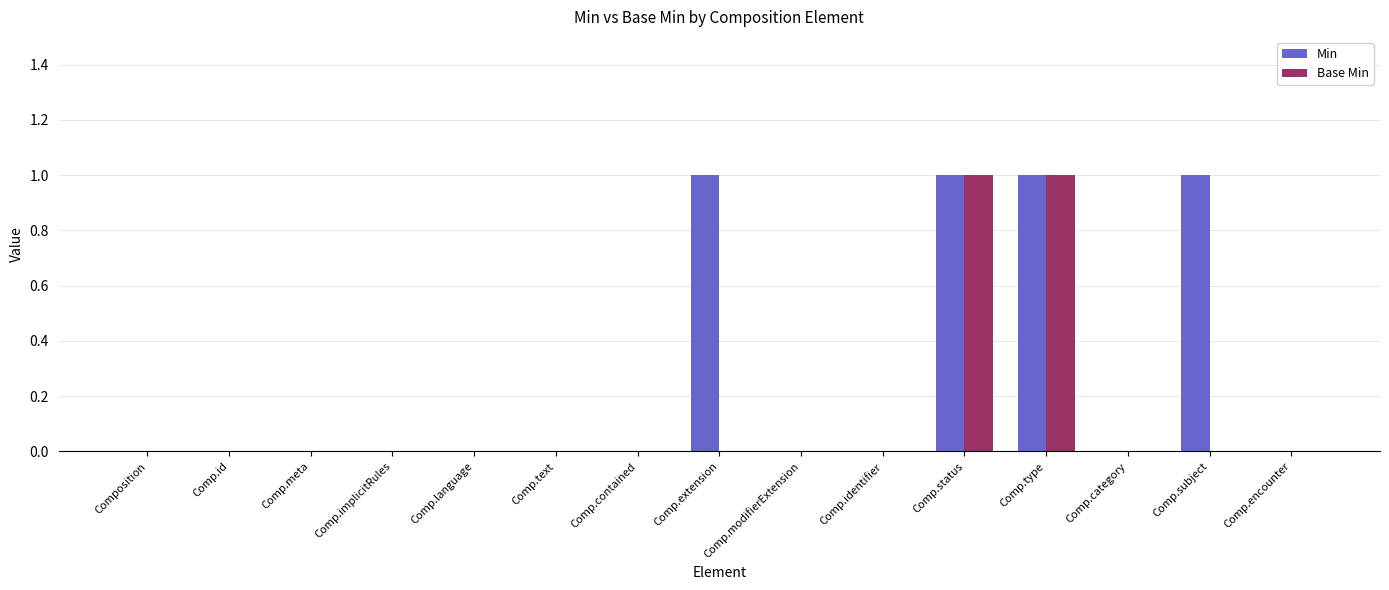

What is the sum of all Min values?

4